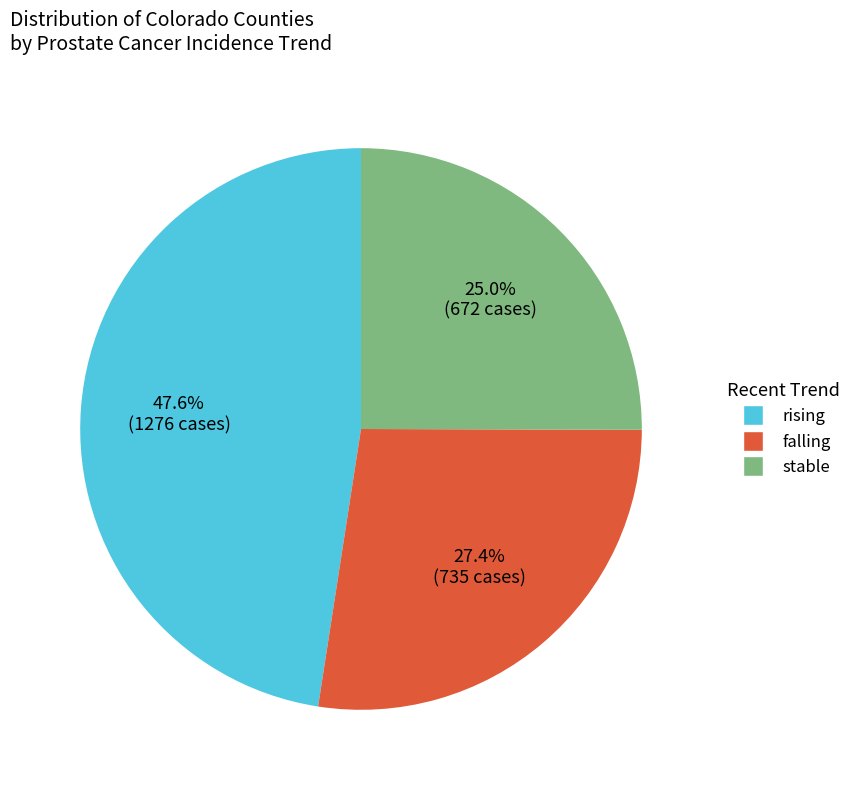

The stable slice represents 15% of the pie. True or false?

False